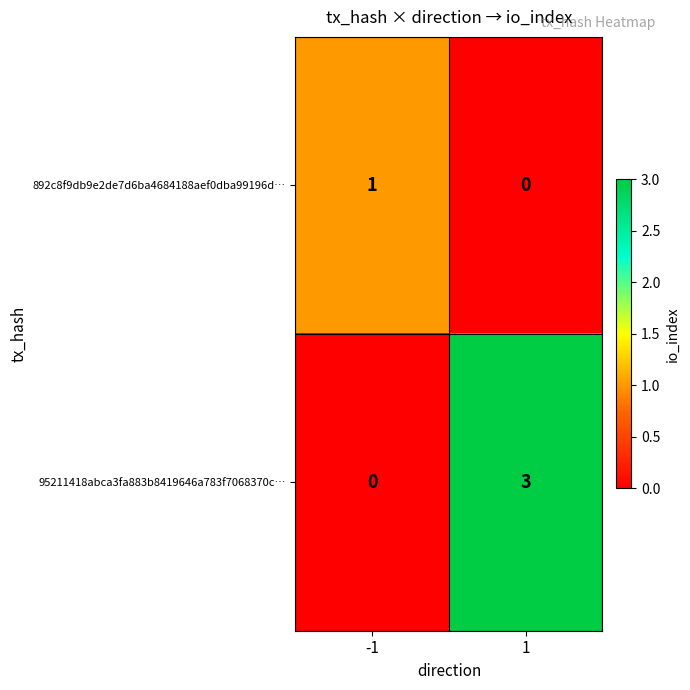

At which category is the sum across all series the highest?

1